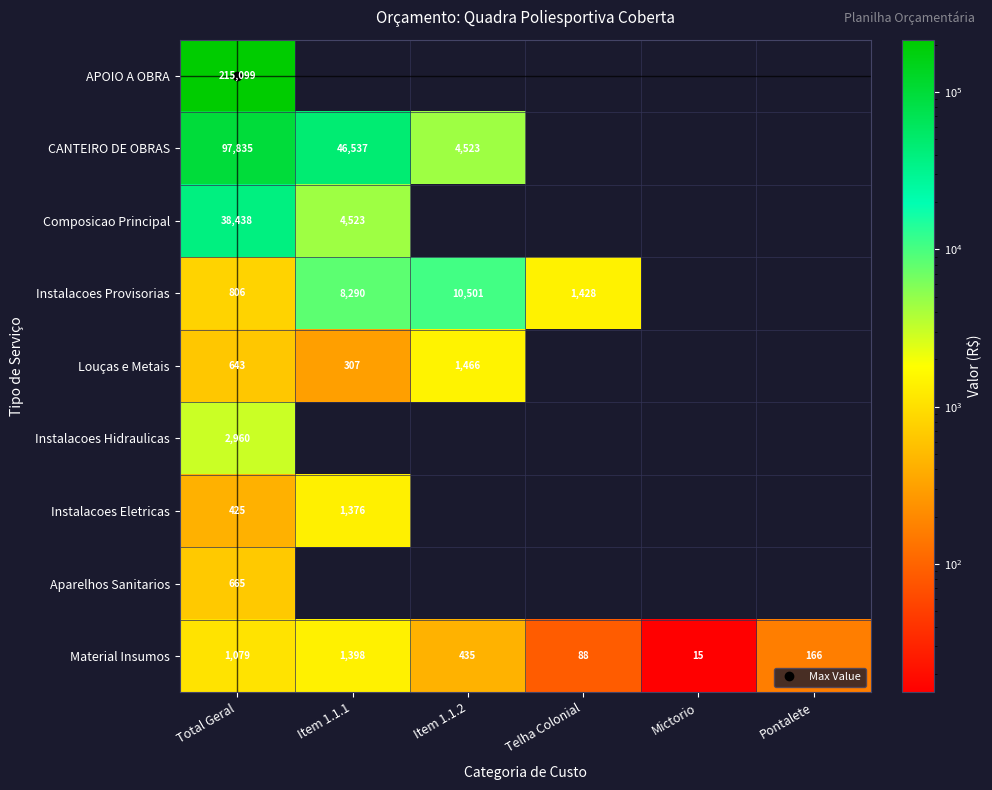

Between Telha Colonial and Item 1.1.2, which is larger?

Item 1.1.2